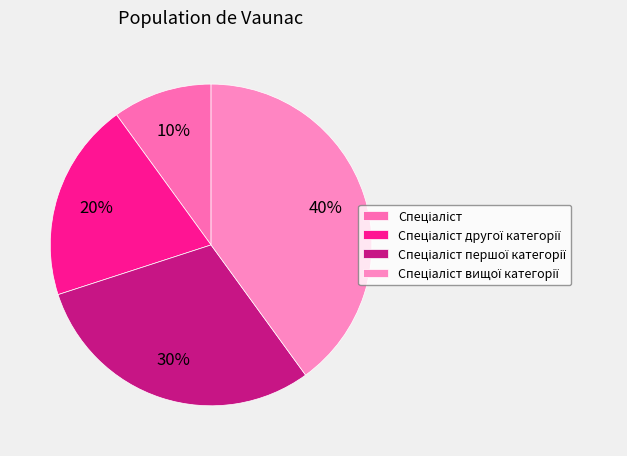

How many slices are in this pie chart?

4